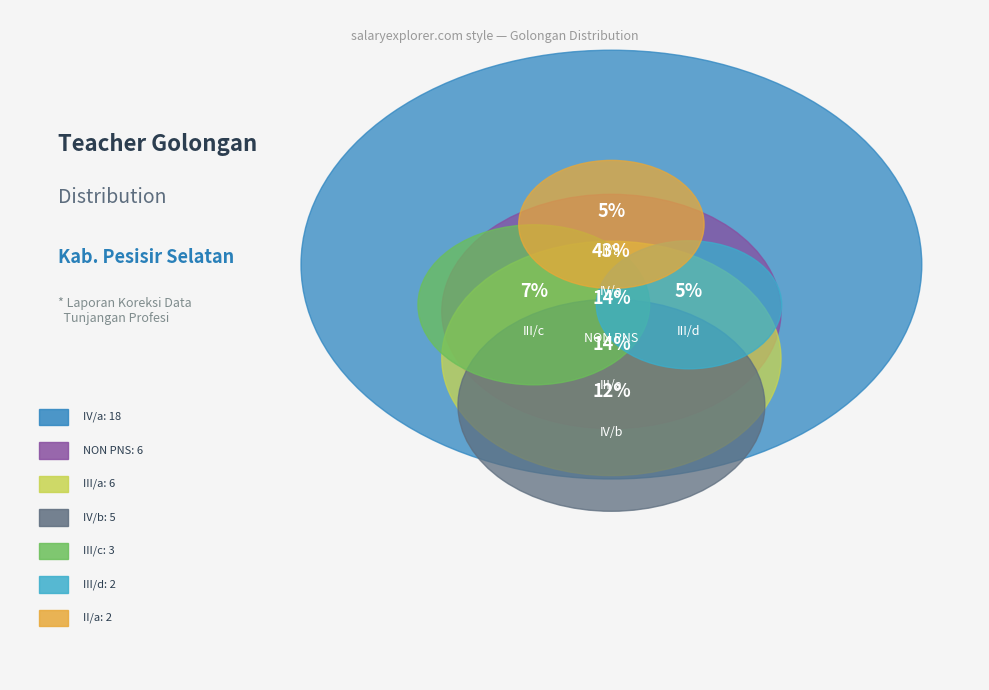

Does IV/b account for over 50% of the chart?

No